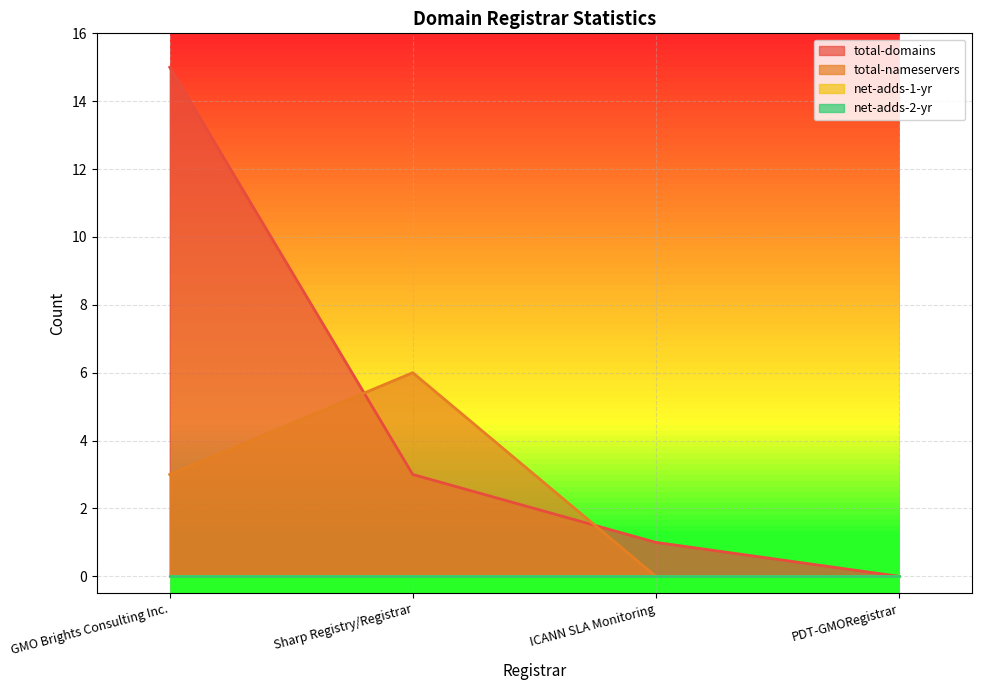

What is the average value of the total-nameservers series?

2